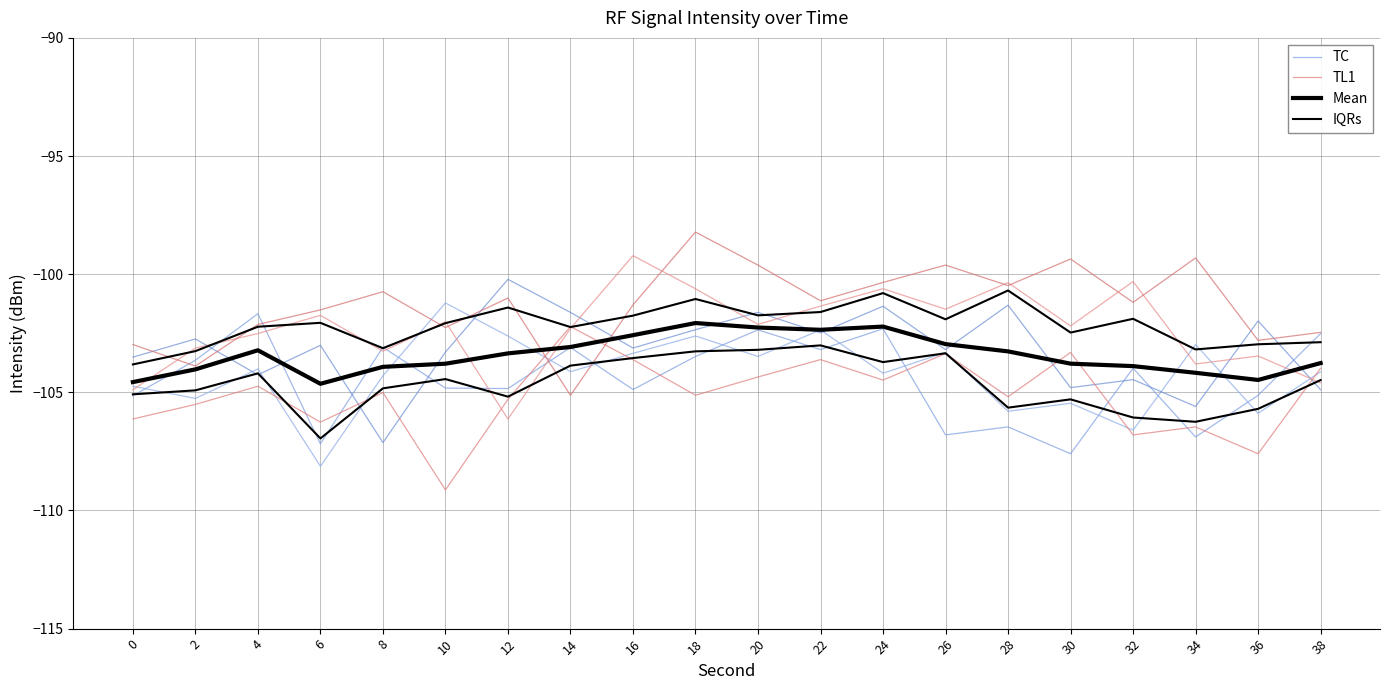

At how many categories does at least one series exceed -106?

20